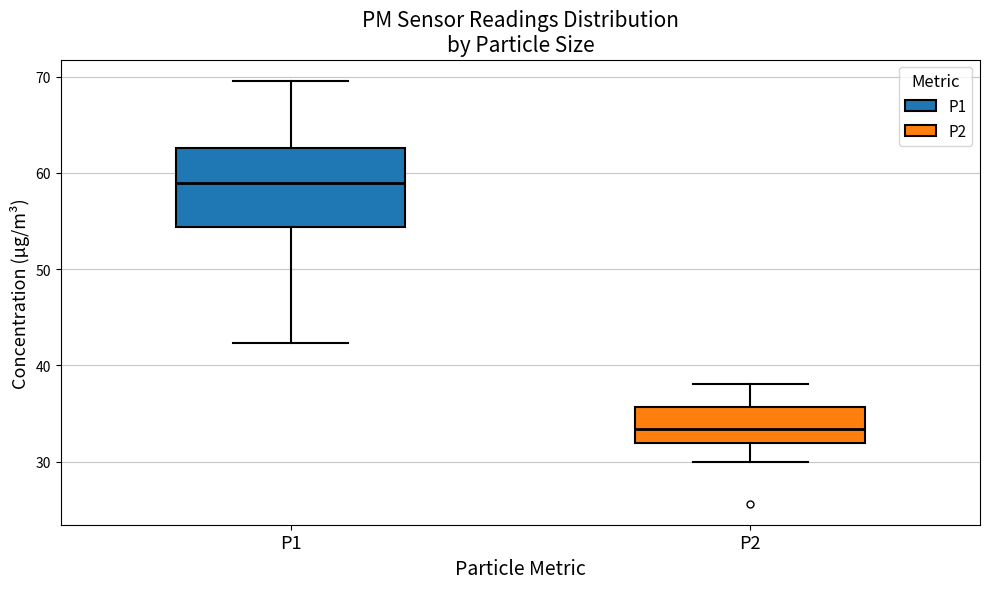

Which box is the tallest, from its lower edge to its upper edge?

P1